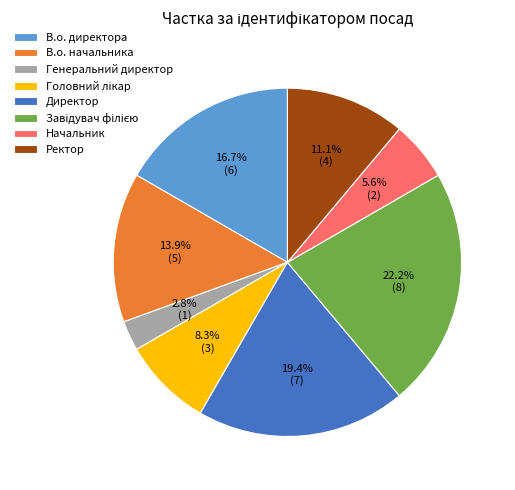

Which slice is the smallest?

Генеральний директор